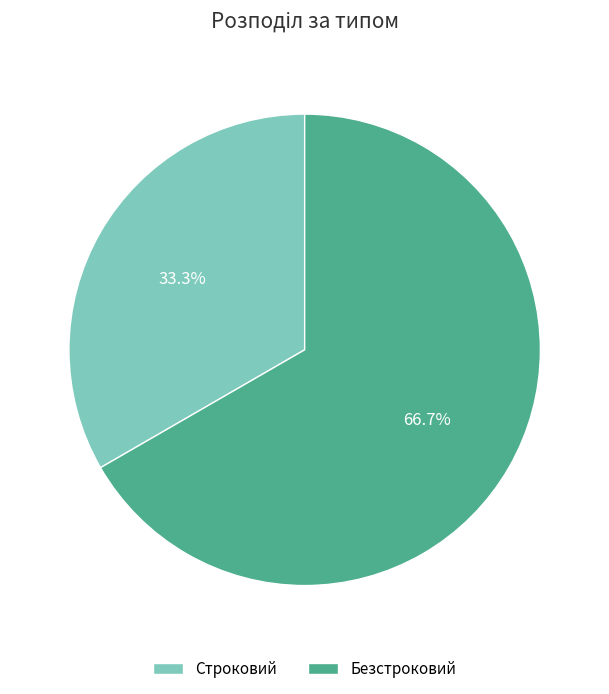

Is there any slice that represents more than half of the pie?

Yes